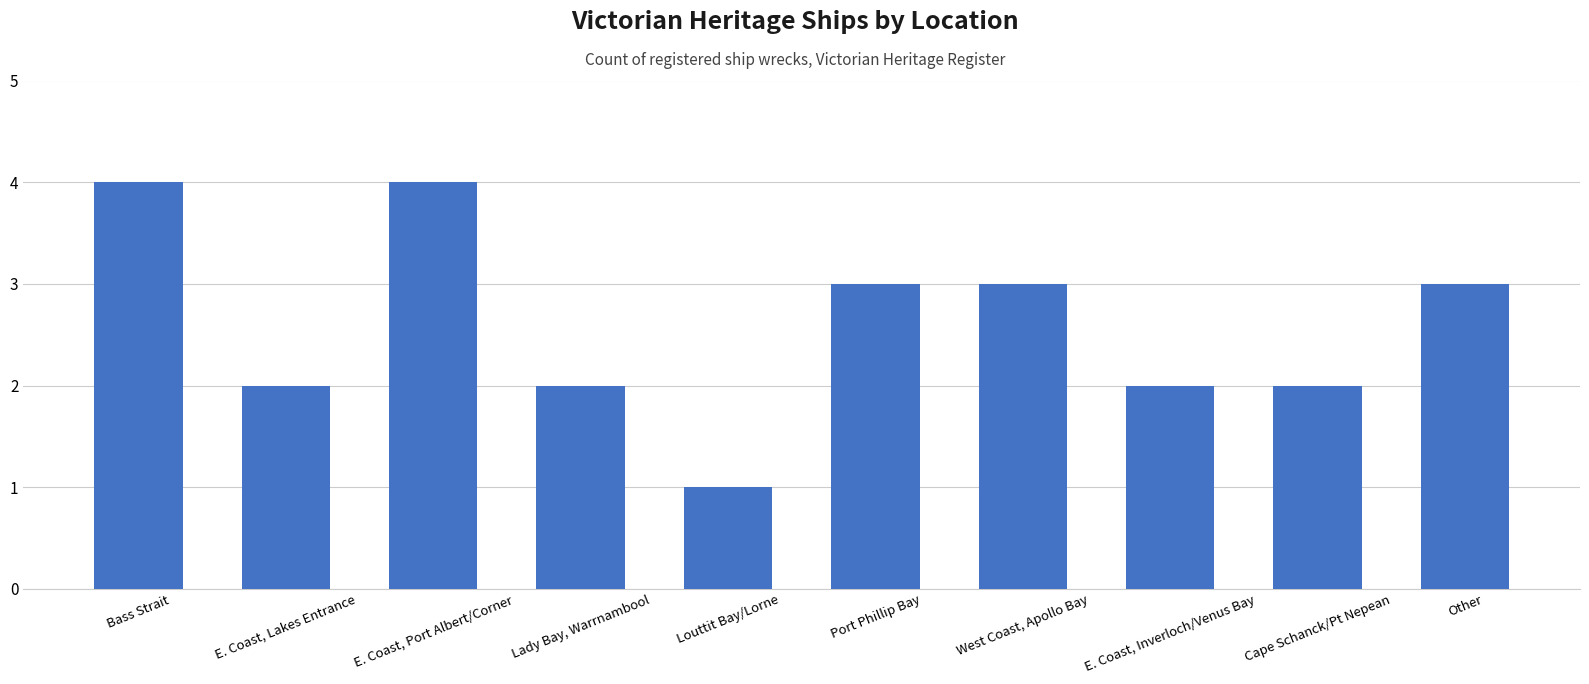

Is it true that the value at Other is 5?

False